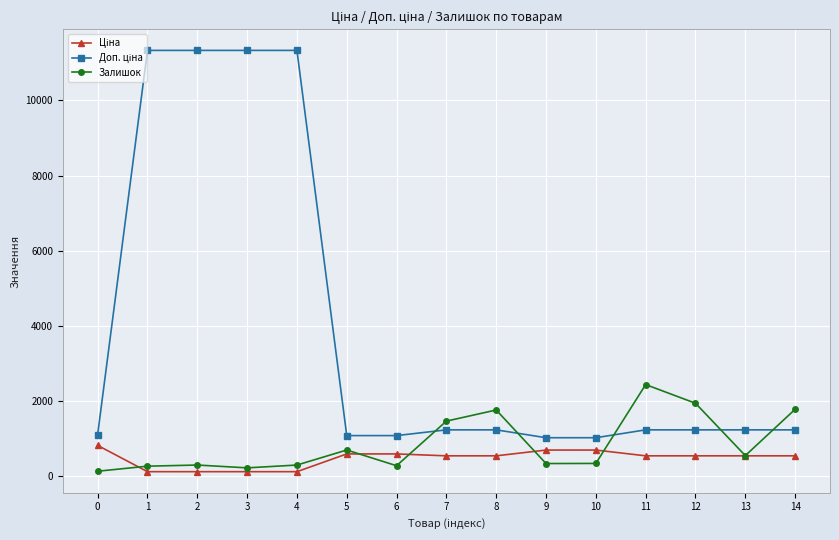

What is the sum of the Залишок values at 4 and 12?

2226.0